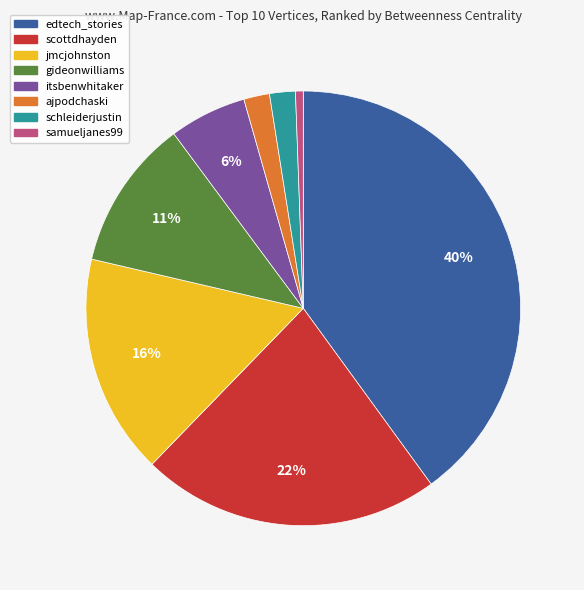

Combined, do edtech_stories and ajpodchaski account for over 50%?

No